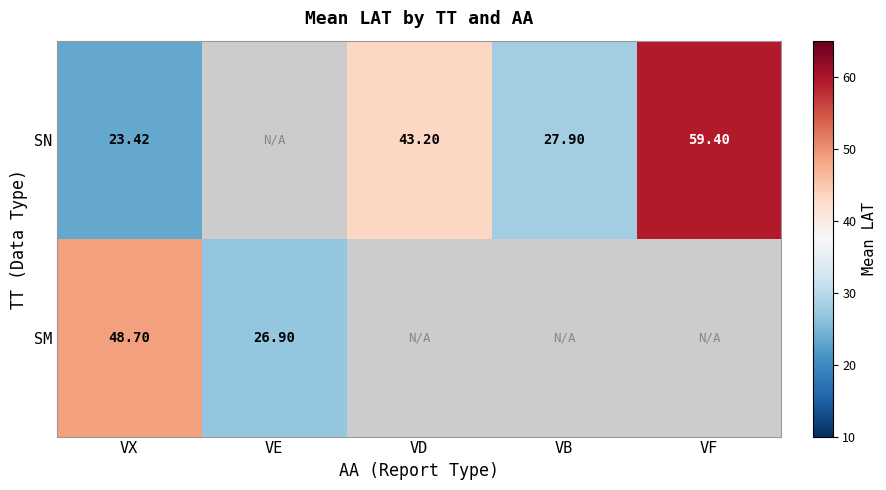

Is the value of SM at VX greater than the value of SN at VF?

No